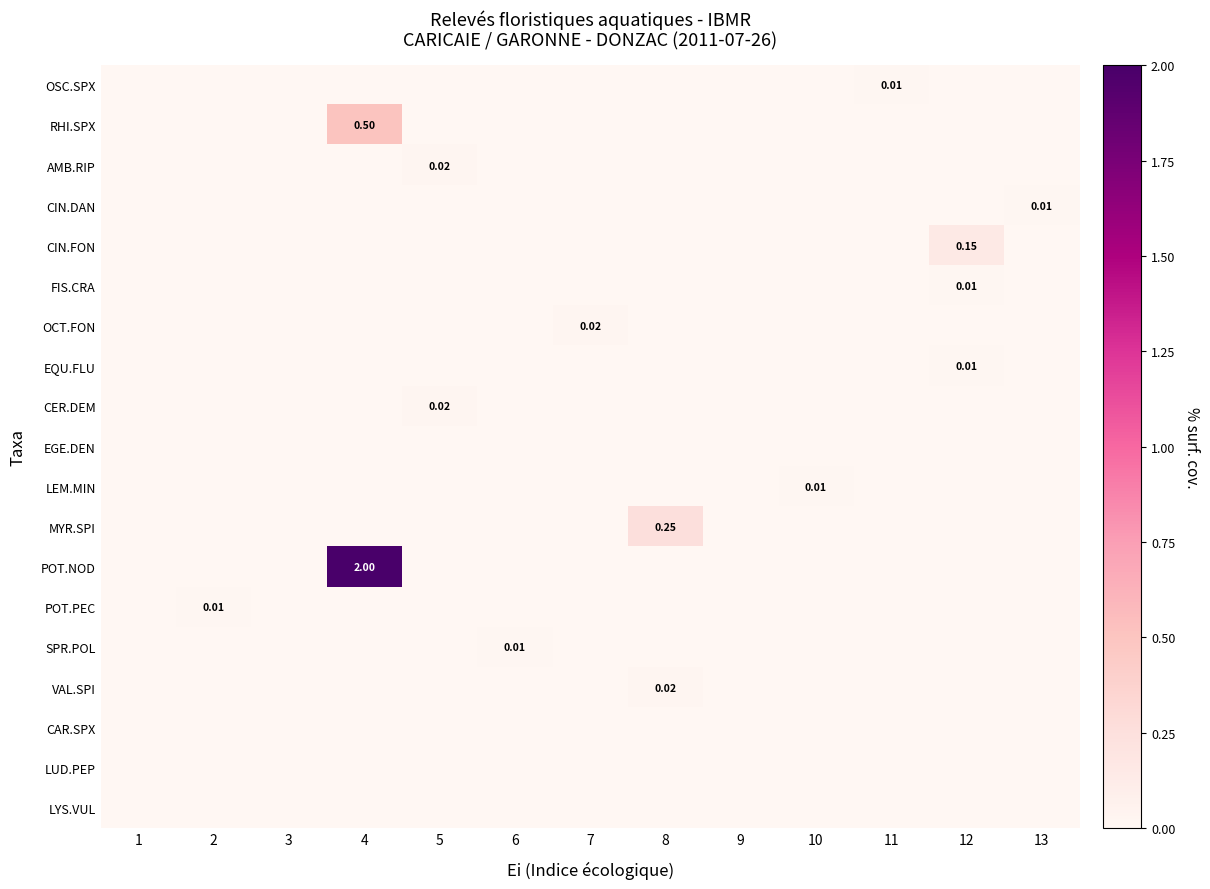

What is the greatest value displayed?

2.0